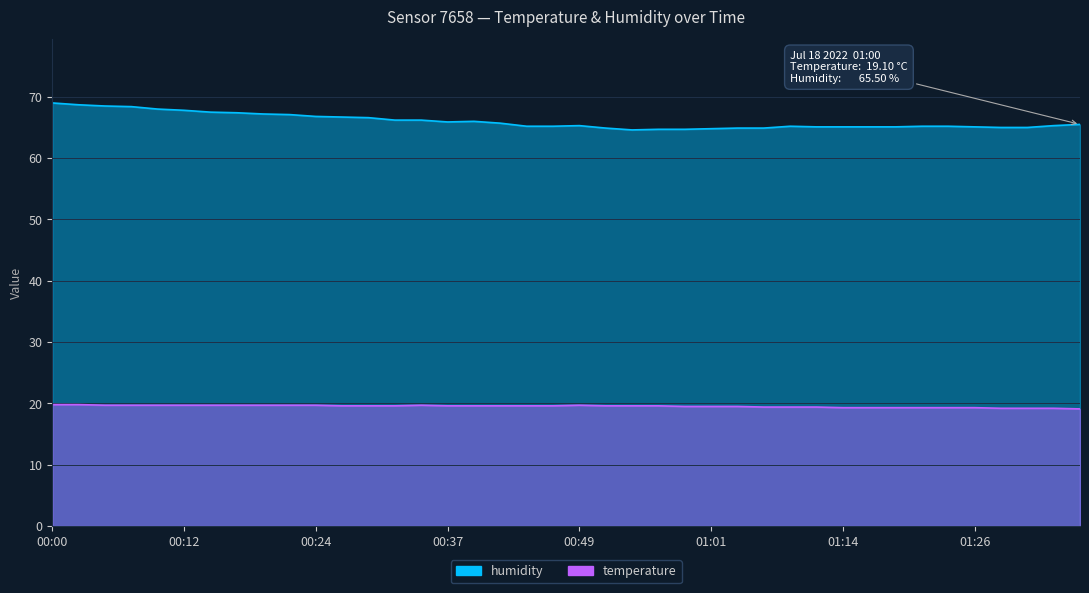

Reading left to right, what are all the values shown in this chart?

temperature: 00:00=19.8	00:02=19.8	00:05=19.7	00:07=19.7	00:10=19.7	00:12=19.7	00:14=19.7	00:17=19.7	00:19=19.7	00:22=19.7	00:24=19.7	00:27=19.6	00:29=19.6	00:32=19.6	00:34=19.7	00:37=19.6	00:39=19.6	00:41=19.6	00:44=19.6	00:46=19.6	00:49=19.7	00:51=19.6	00:54=19.6	00:56=19.6	00:59=19.5	01:01=19.5	01:04=19.5	01:06=19.4	01:09=19.4	01:11=19.4	01:14=19.3	01:16=19.3	01:18=19.3	01:21=19.3	01:23=19.3	01:26=19.3	01:28=19.2	01:31=19.2	01:33=19.2	01:36=19.1
humidity: 00:00=69.0	00:02=68.7	00:05=68.5	00:07=68.4	00:10=68.0	00:12=67.8	00:14=67.5	00:17=67.4	00:19=67.2	00:22=67.1	00:24=66.8	00:27=66.7	00:29=66.6	00:32=66.2	00:34=66.2	00:37=65.9	00:39=66.0	00:41=65.7	00:44=65.2	00:46=65.2	00:49=65.3	00:51=64.9	00:54=64.6	00:56=64.7	00:59=64.7	01:01=64.8	01:04=64.9	01:06=64.9	01:09=65.2	01:11=65.1	01:14=65.1	01:16=65.1	01:18=65.1	01:21=65.2	01:23=65.2	01:26=65.1	01:28=65.0	01:31=65.0	01:33=65.3	01:36=65.5